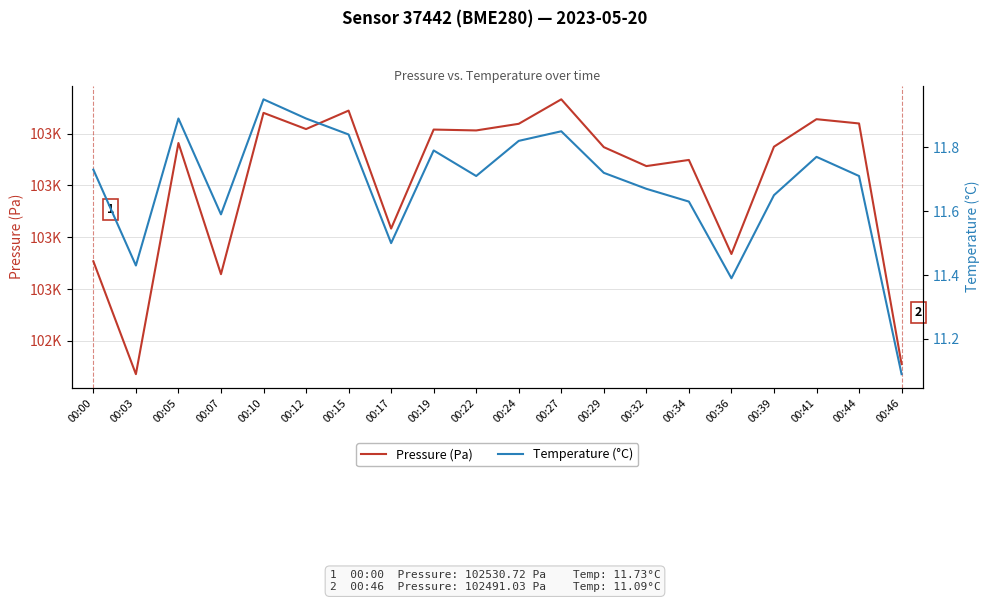

What is the sum of all Temperature (°C) values?

233.6